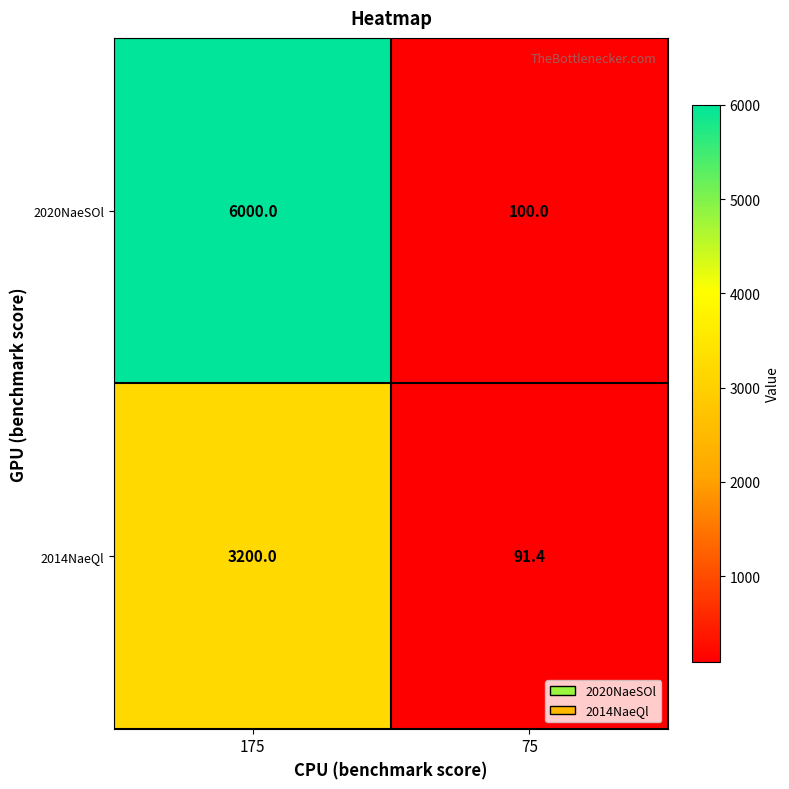

Reading right to left, list all the values displayed in this chart.

2020NaeSOl: 75=100.0	175=6000.0
2014NaeQl: 75=91.4	175=3200.0